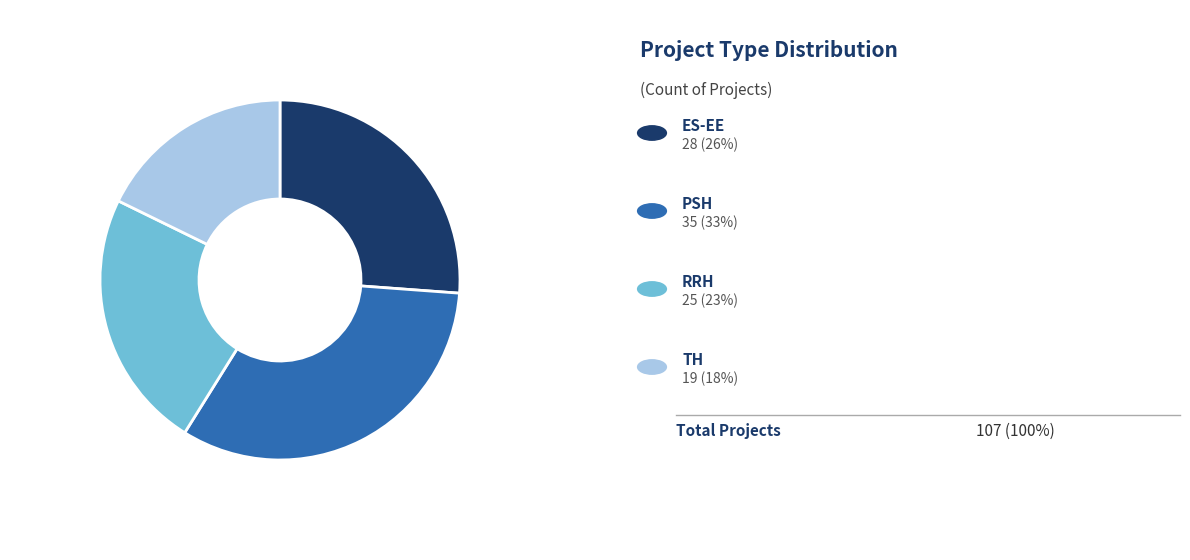

Is there any slice that represents more than half of the pie?

No